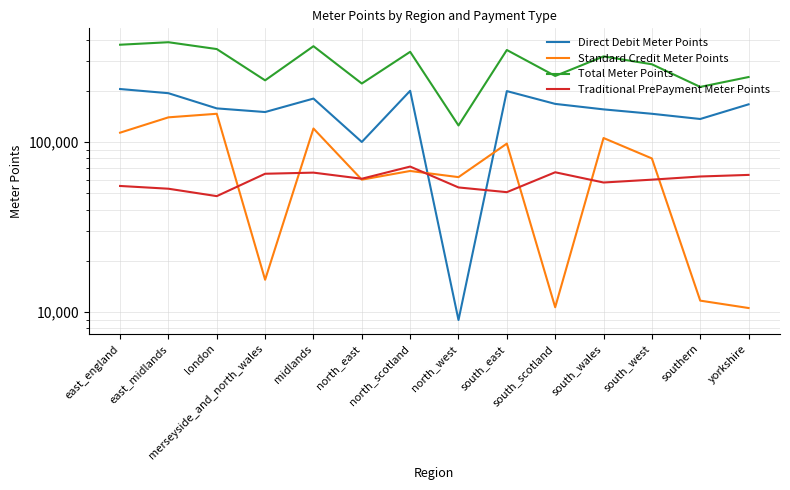

How many data points in Standard Credit Meter Points are less than 80000?

7